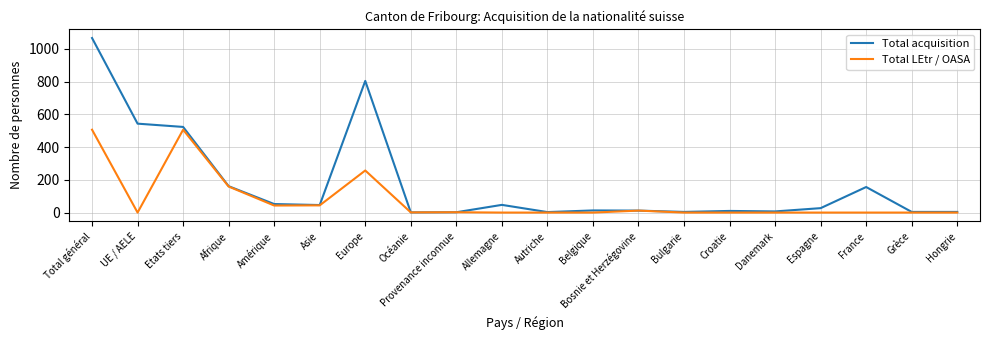

Which series has the widest spread of values?

Total acquisition